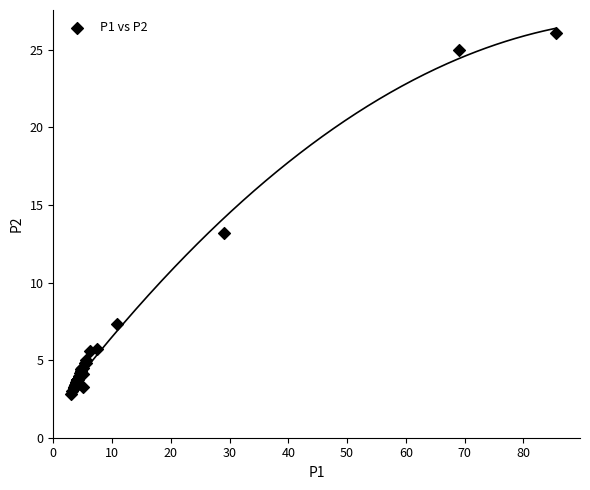

What Y value in the scatter plot is closest to 14?

13.2